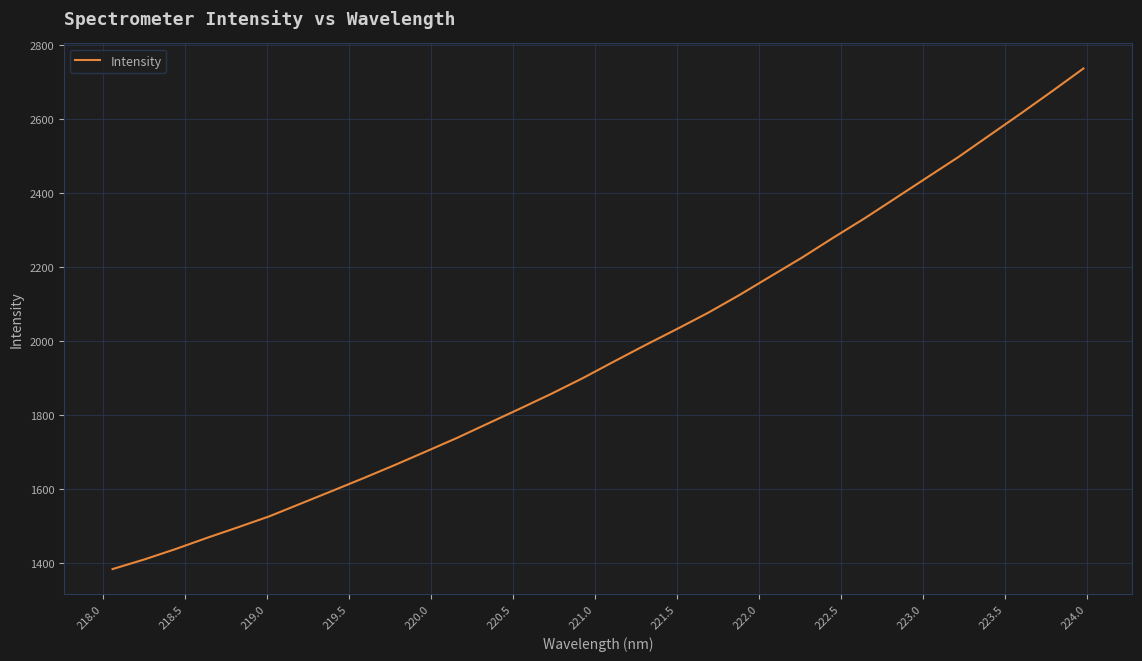

What is the difference between the maximum and minimum values?

1351.1